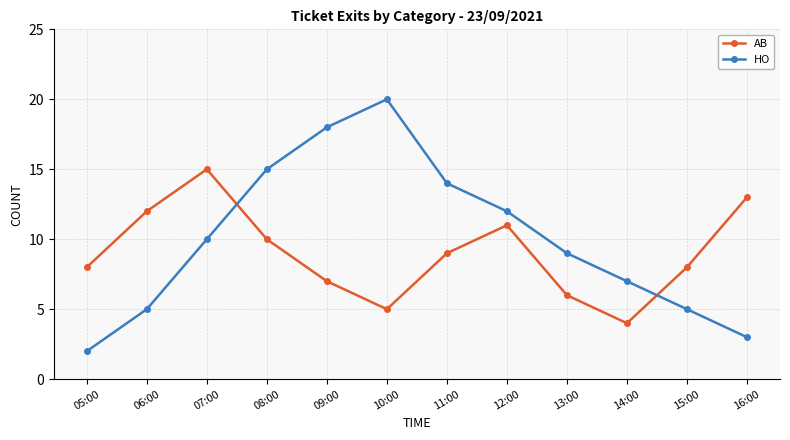

The AB series shows 3 at 15:00. True or false?

False